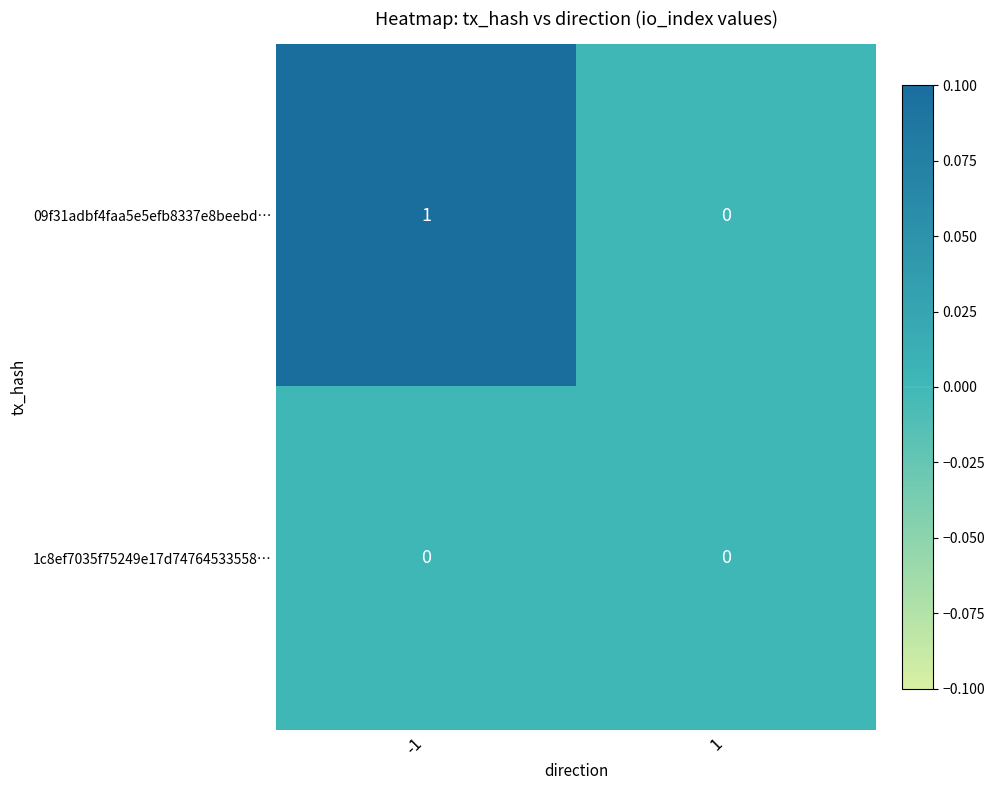

What is the difference between the highest and lowest values at -1?

1